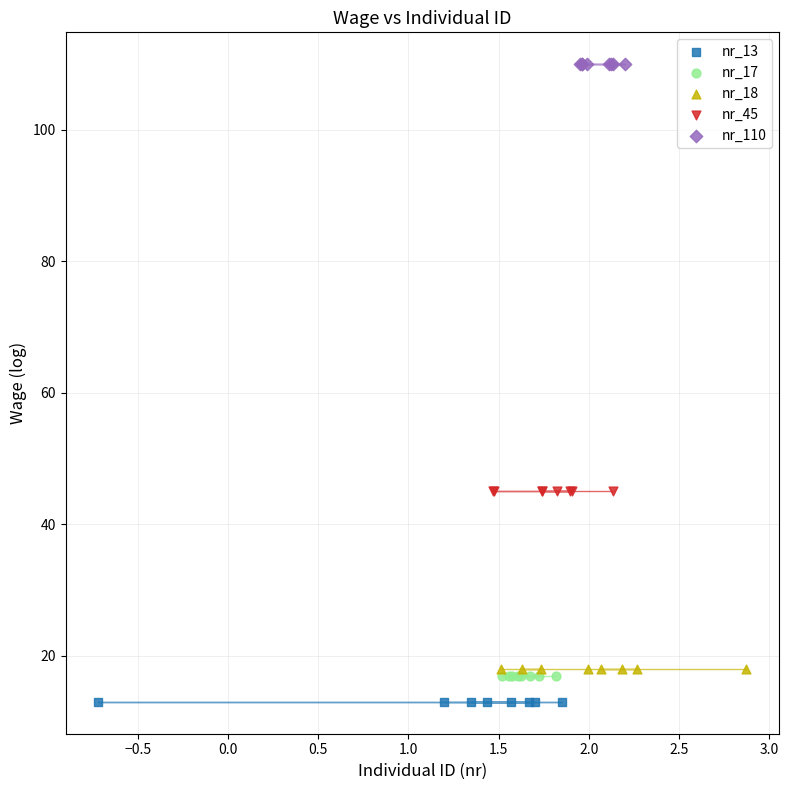

Which series contains the highest Y value?

nr_110